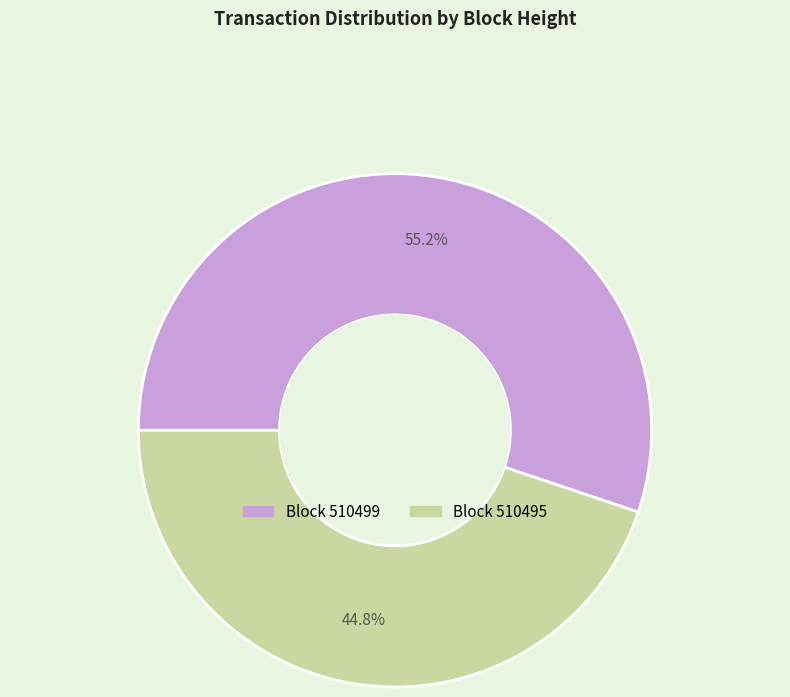

Does any single category account for the majority?

Yes